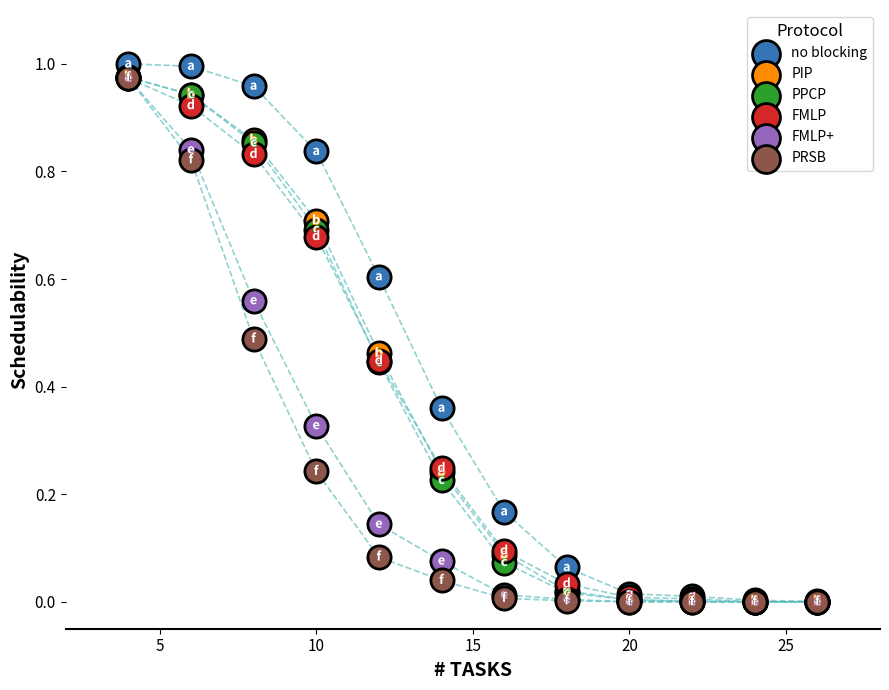

What are all the series names shown in the legend?

no blocking, PIP, PPCP, FMLP, FMLP+, PRSB